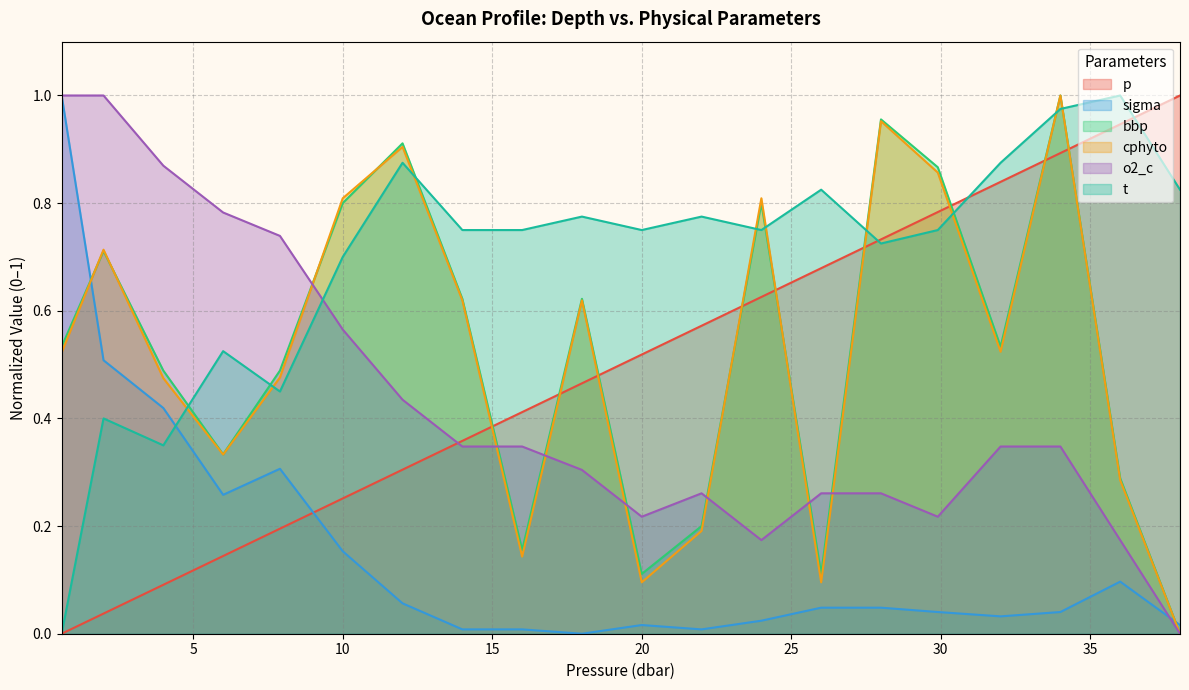

What is the total value across all series at 36.0?

2.8